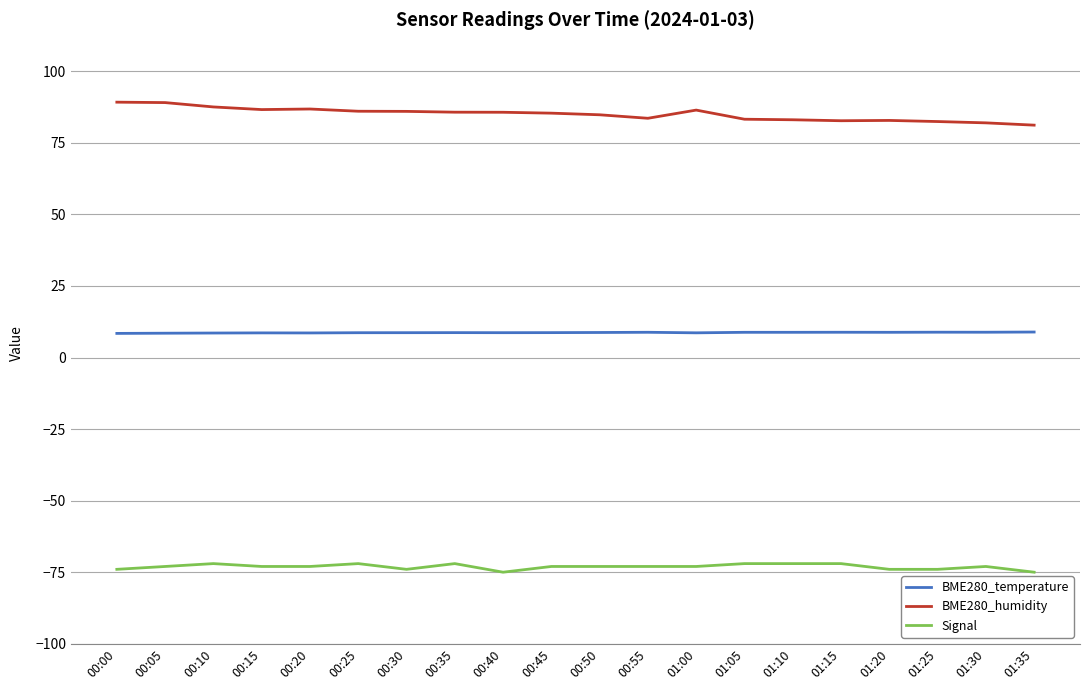

Is the value of BME280_temperature at 01:35 greater than the value of Signal at 00:55?

Yes